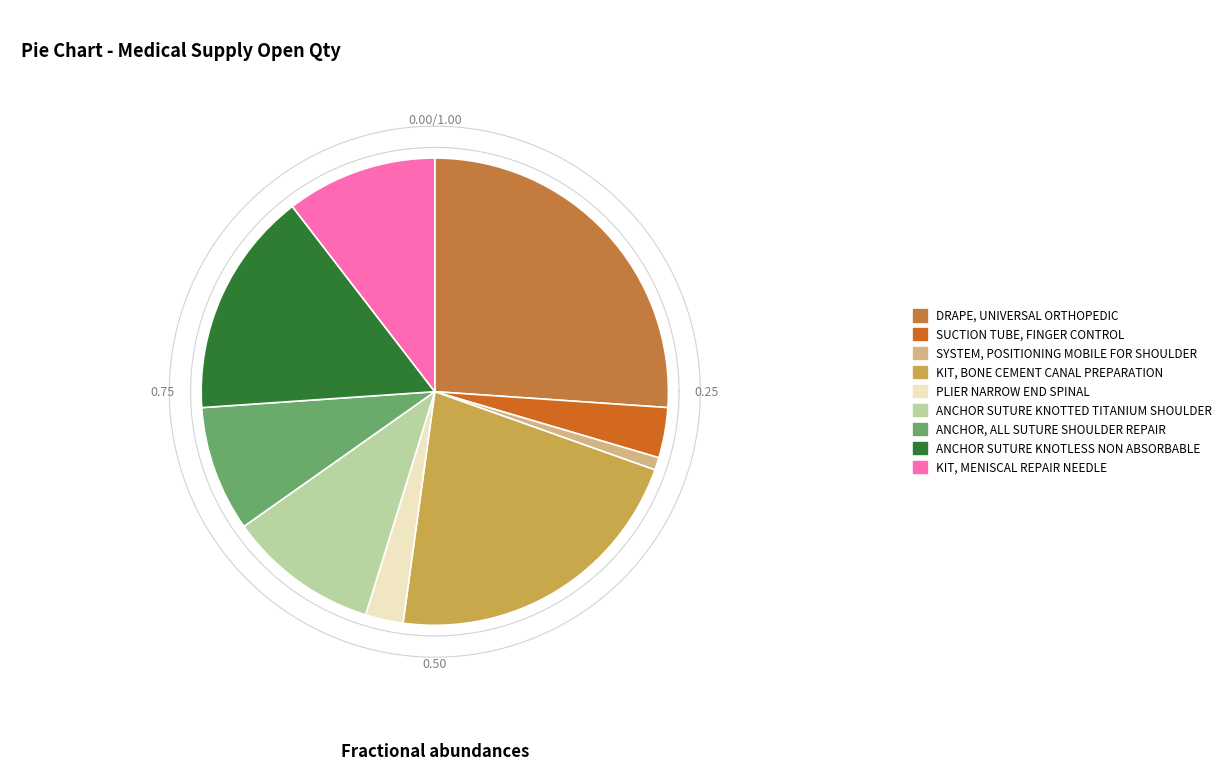

Which has a higher value, SYSTEM, POSITIONING MOBILE FOR SHOULDER or KIT, BONE CEMENT CANAL PREPARATION?

KIT, BONE CEMENT CANAL PREPARATION